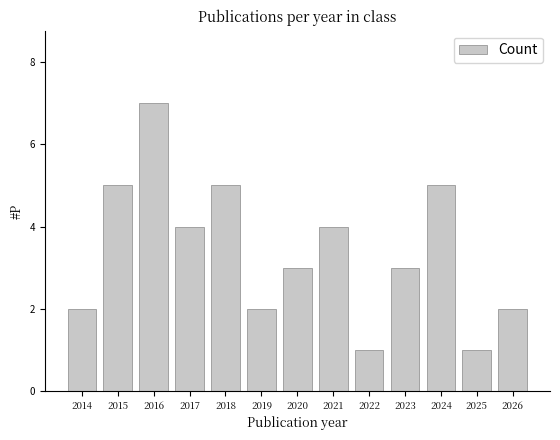

The chart shows a value of 1 at 2019. True or false?

False